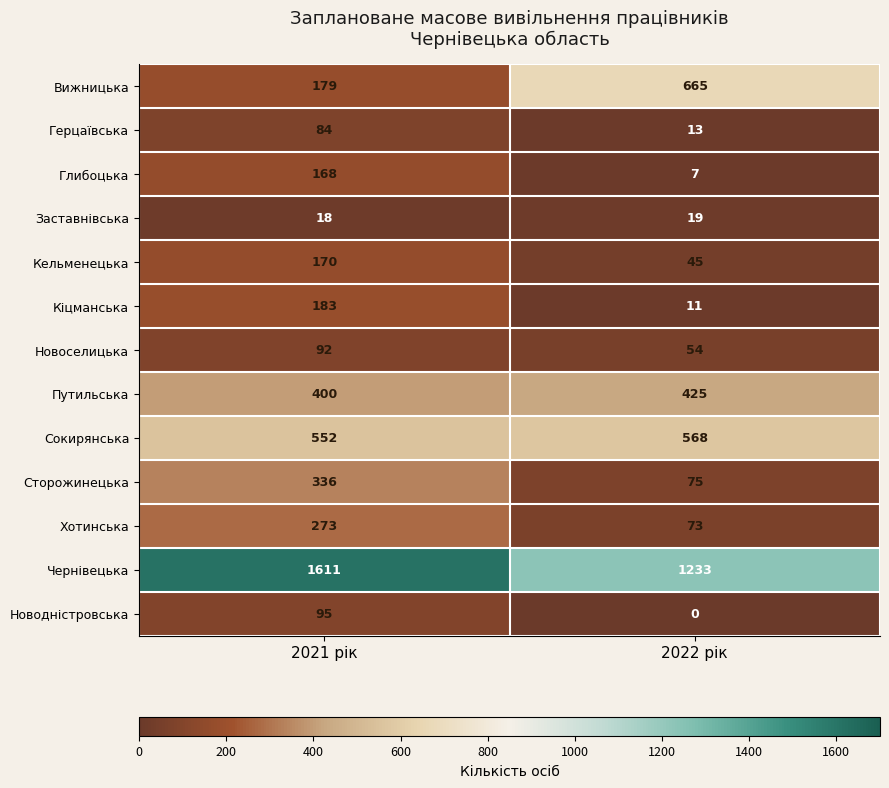

Rank the series at 2021 рік from highest to lowest value.

Чернівецька, Сокирянська, Путильська, Сторожинецька, Хотинська, Кіцманська, Вижницька, Кельменецька, Глибоцька, Новодністровська, Новоселицька, Герцаївська, Заставнівська